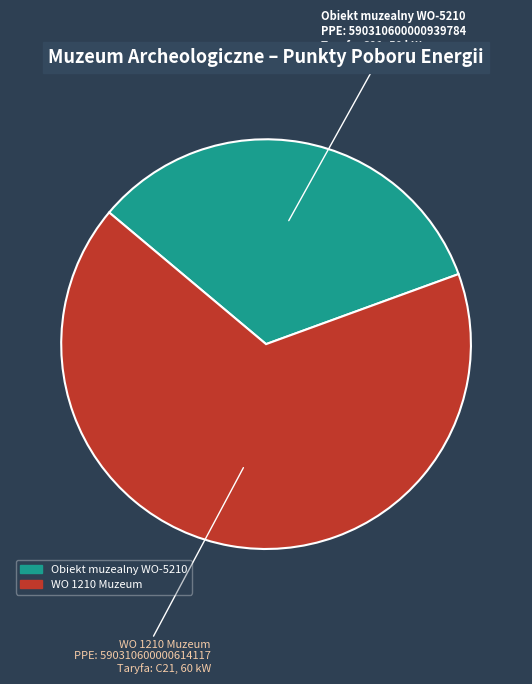

Rank the categories by value from highest to lowest.

WO 1210 Muzeum, Obiekt muzealny WO-5210